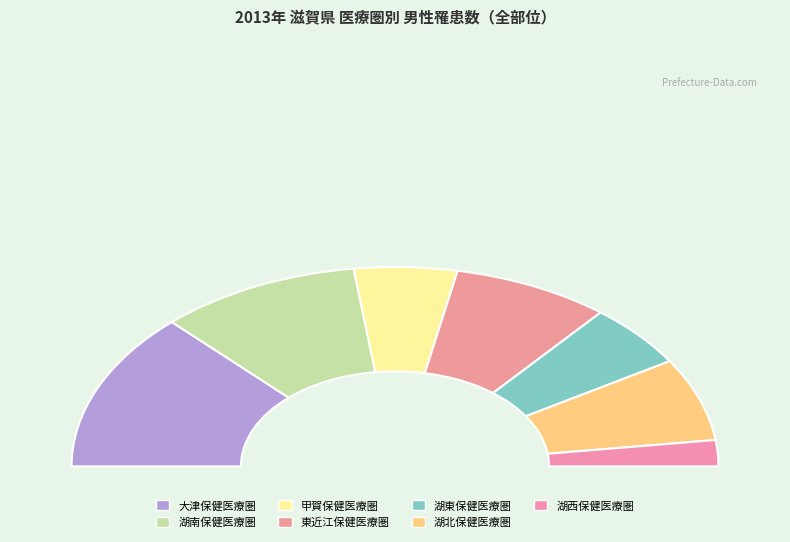

What is the smallest slice in the pie chart?

湖西保健医療圏